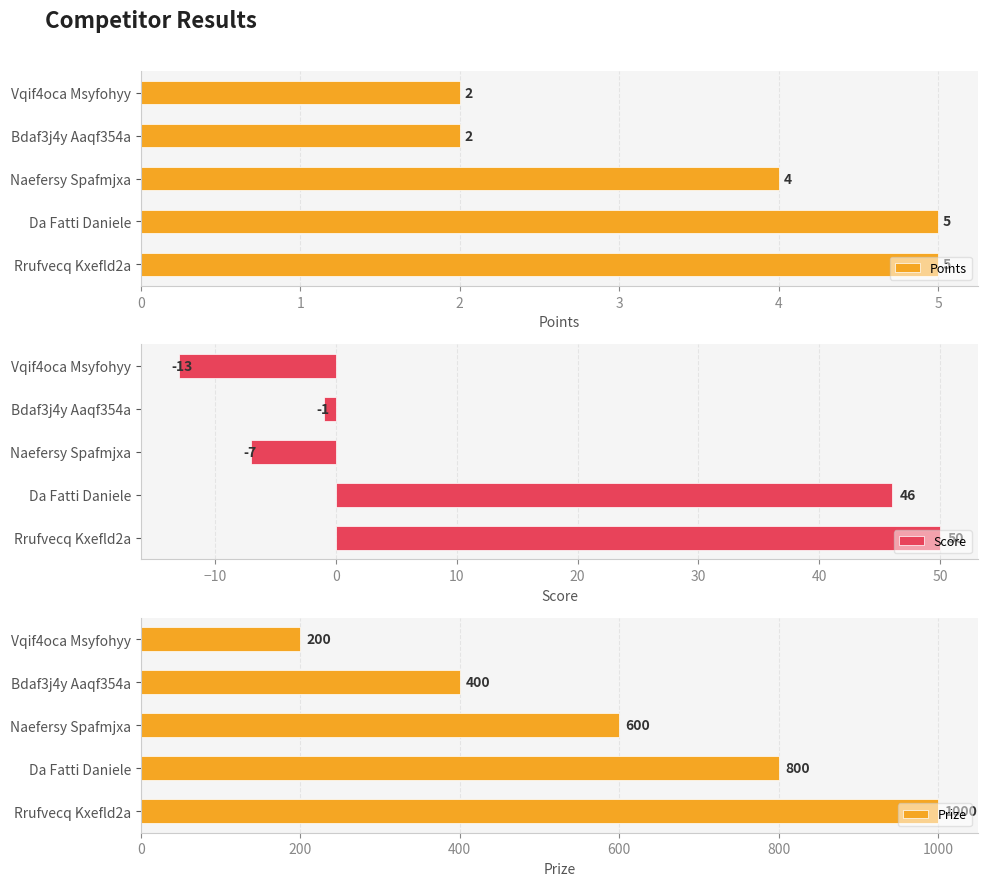

At which label does Prize reach its minimum?

Vqif4oca Msyfohyy